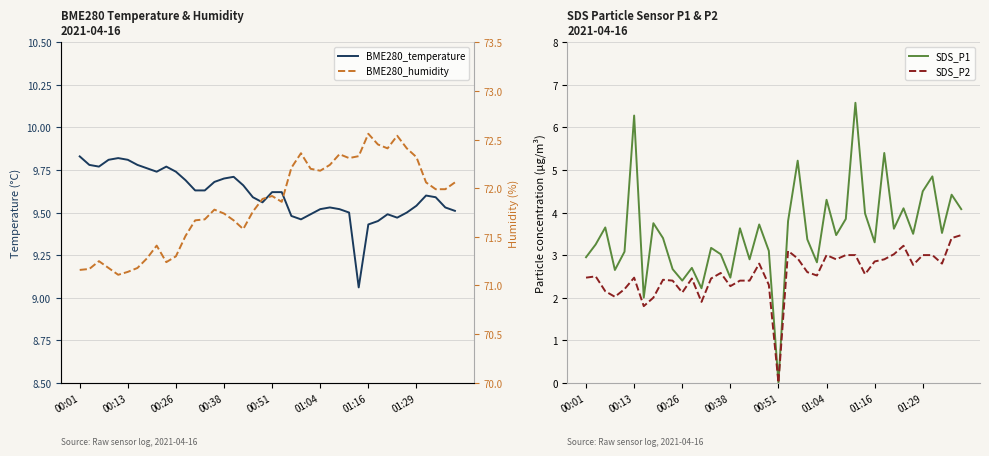

What is the maximum value for SDS_P2?

3.5